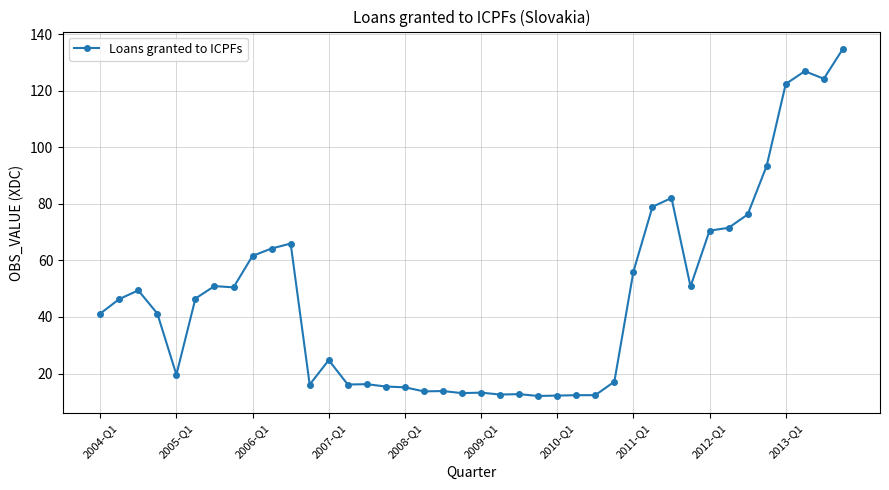

Count the number of categories in the chart.

40